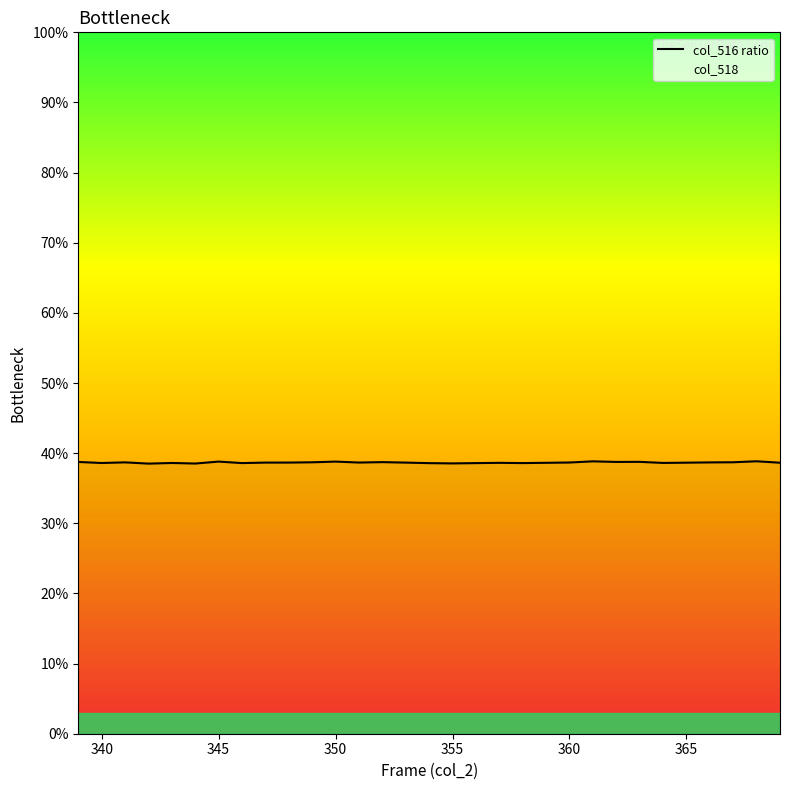

Is it true that the value at 340 is 38.6?

True